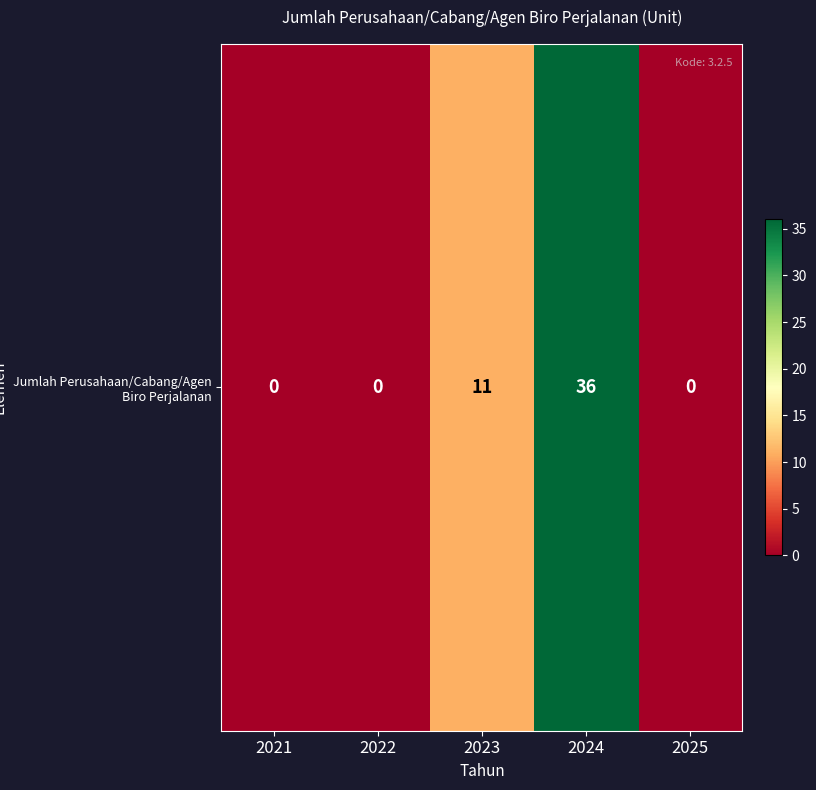

Reading left to right, transcribe all the data shown in this chart.

0	0	11	36	0